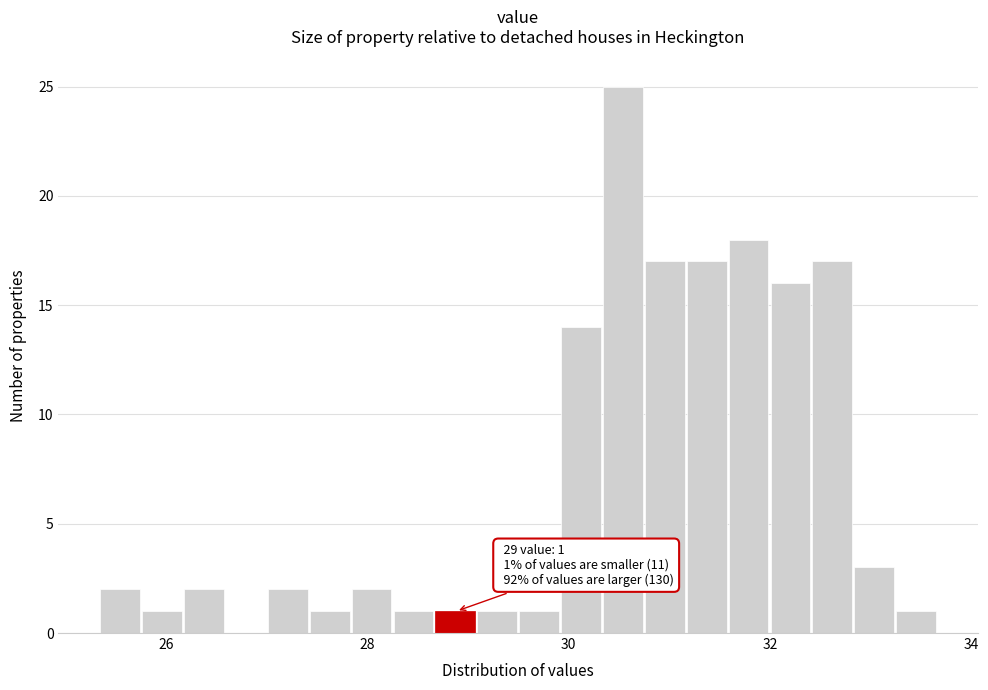

Around what value on the x-axis is the tallest bar? Give the approximate position of its centre, as read against the axis.

30.6